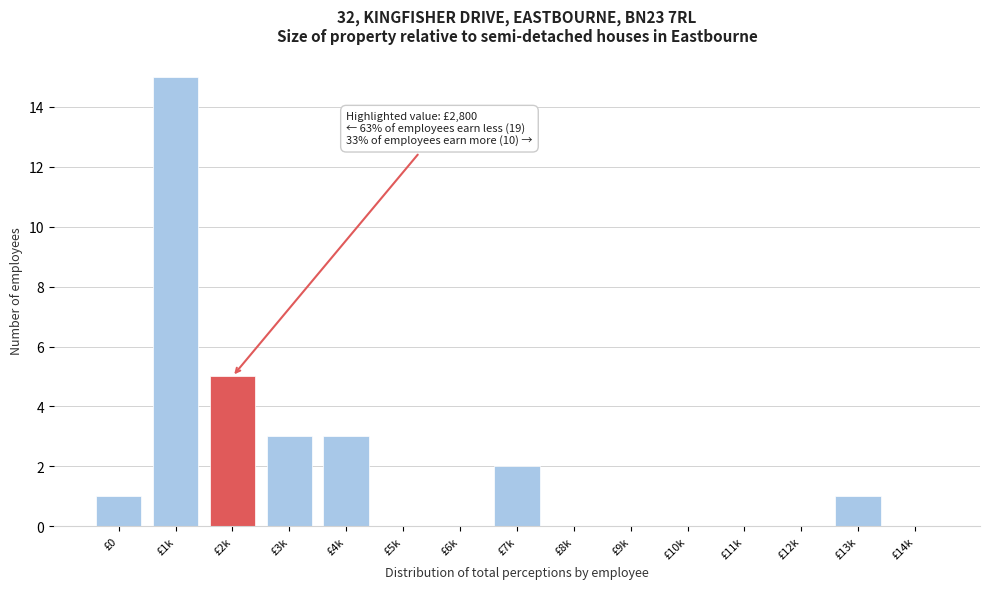

Reading right to left, extract all data points from this chart.

£14k=0	£13k=1	£12k=0	£11k=0	£10k=0	£9k=0	£8k=0	£7k=2	£6k=0	£5k=0	£4k=3	£3k=3	£2k=5	£1k=15	£0=1